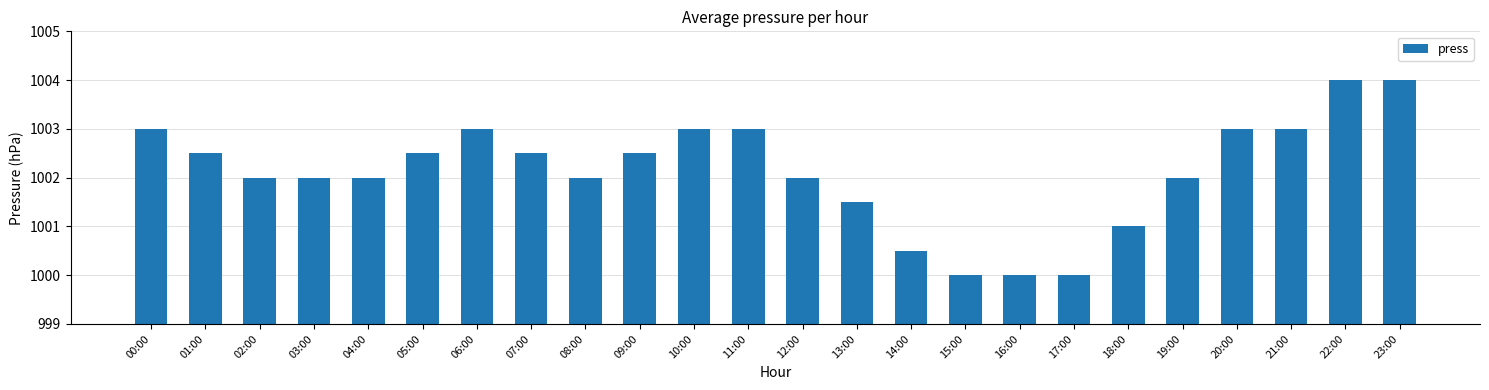

What is the difference between the maximum and minimum values?

4.0